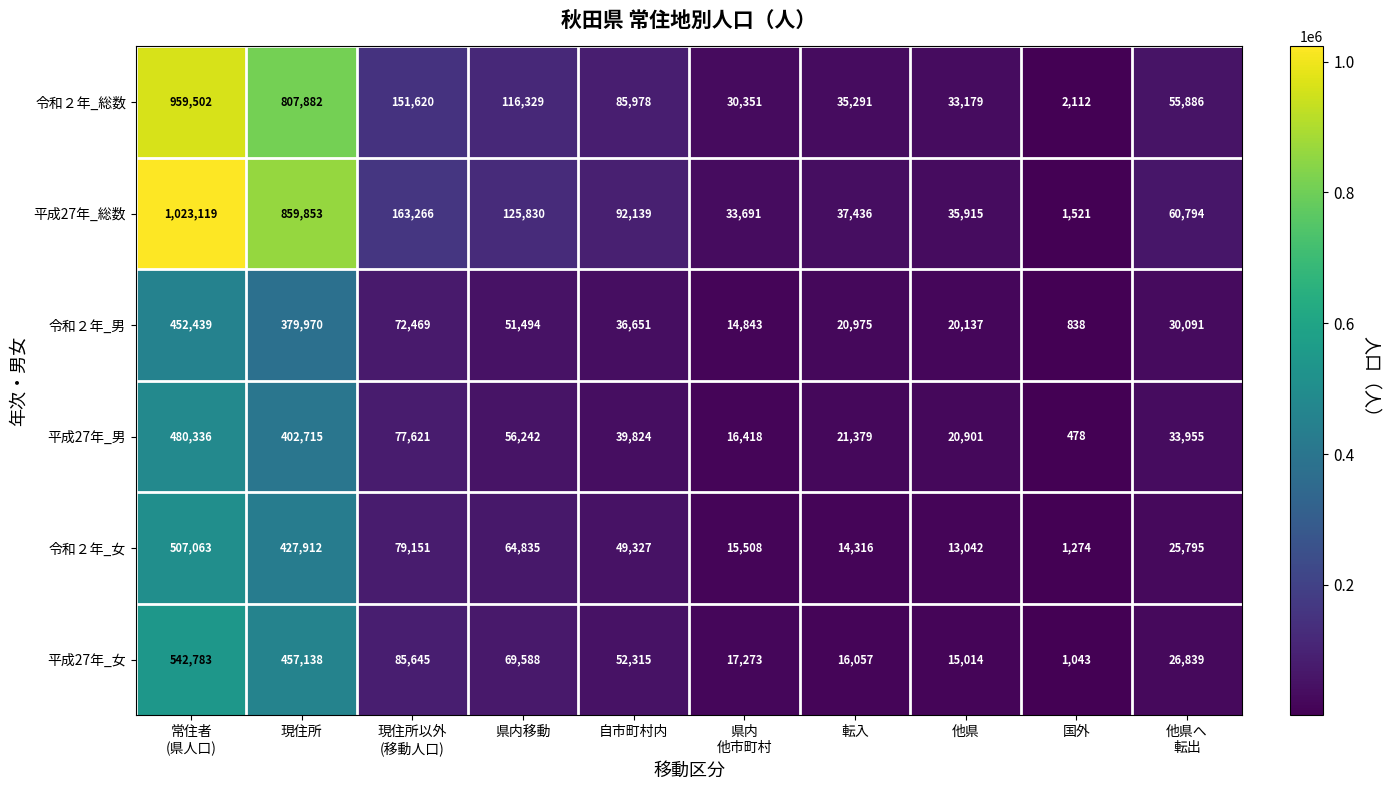

What is the total value across all series at 県内移動?

484318